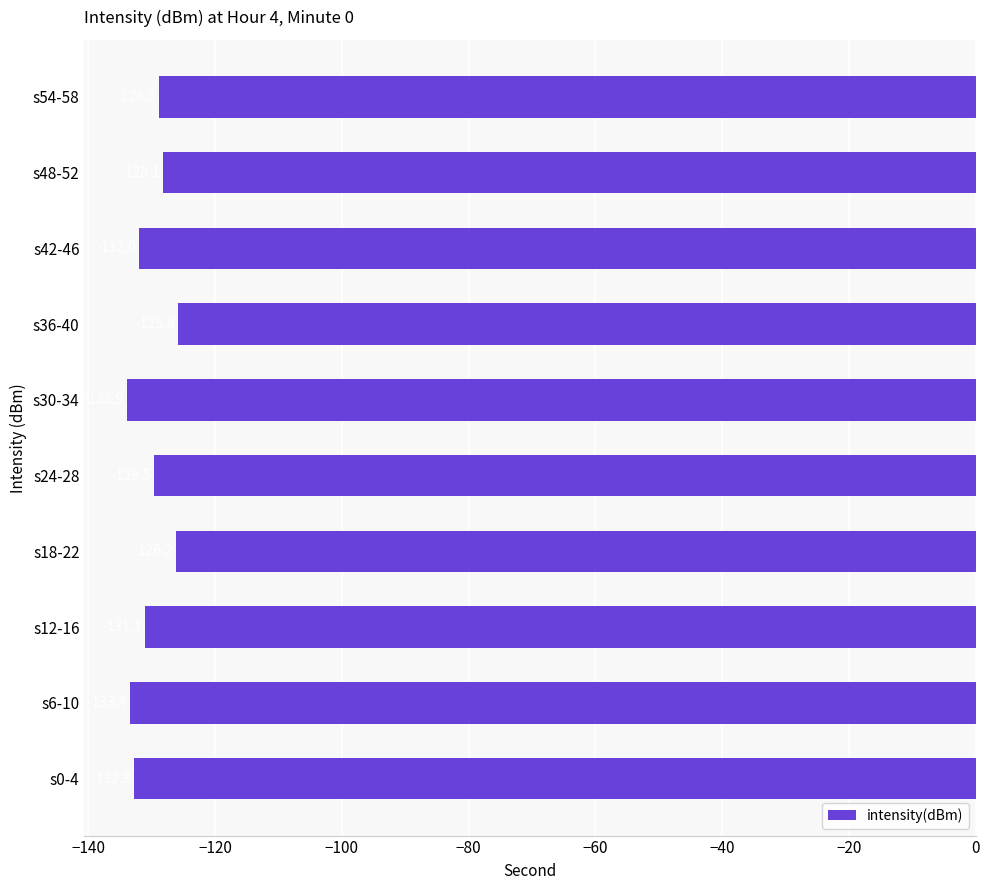

How many bars are there in total?

10